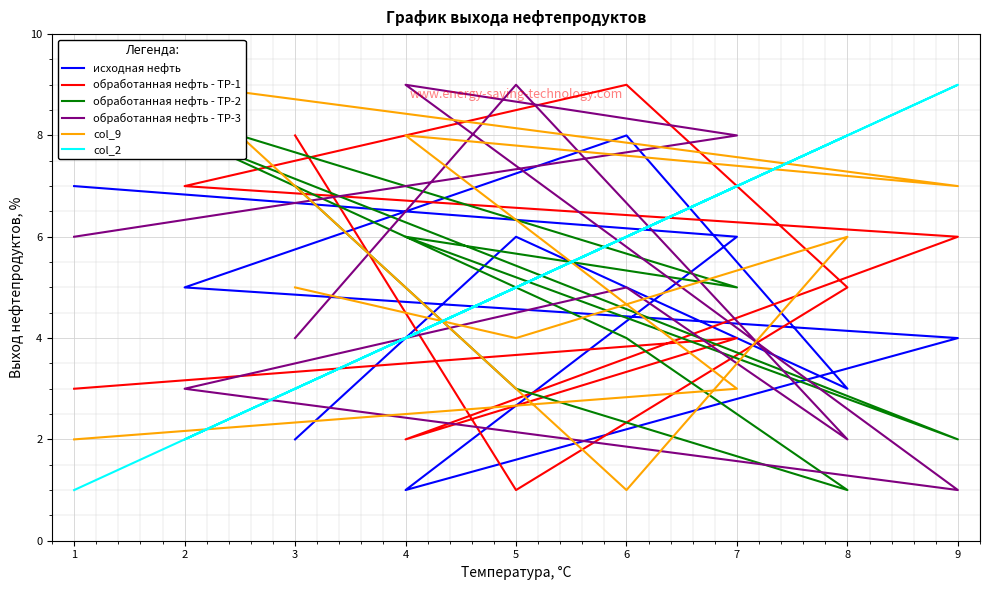

What is the average value of the обработанная нефть - ТР-3 series?

5